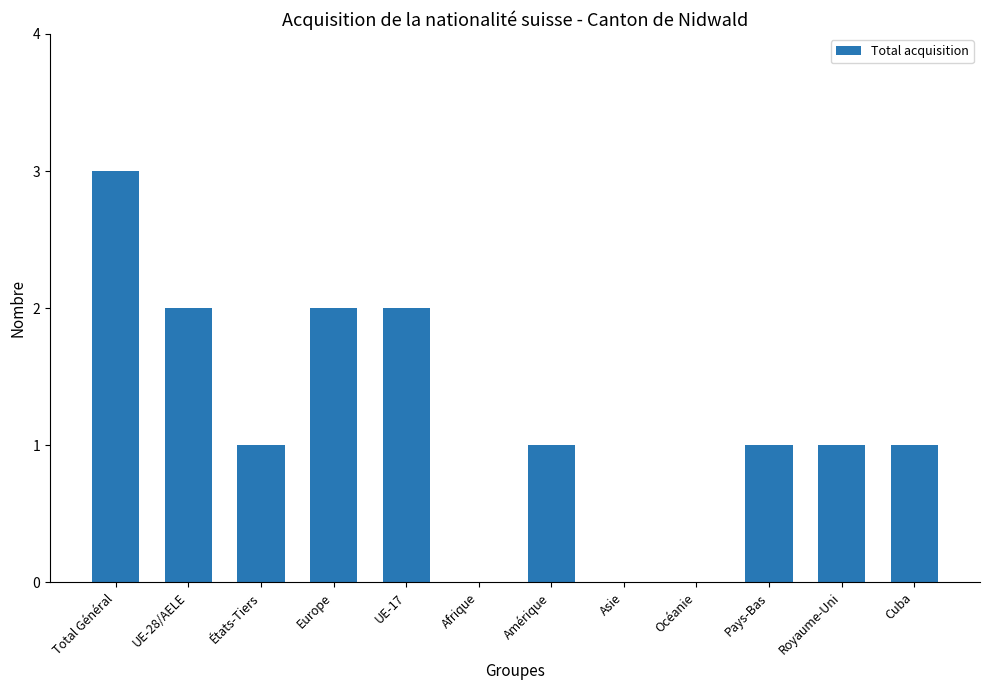

Which category has the highest value across all series?

Total Général